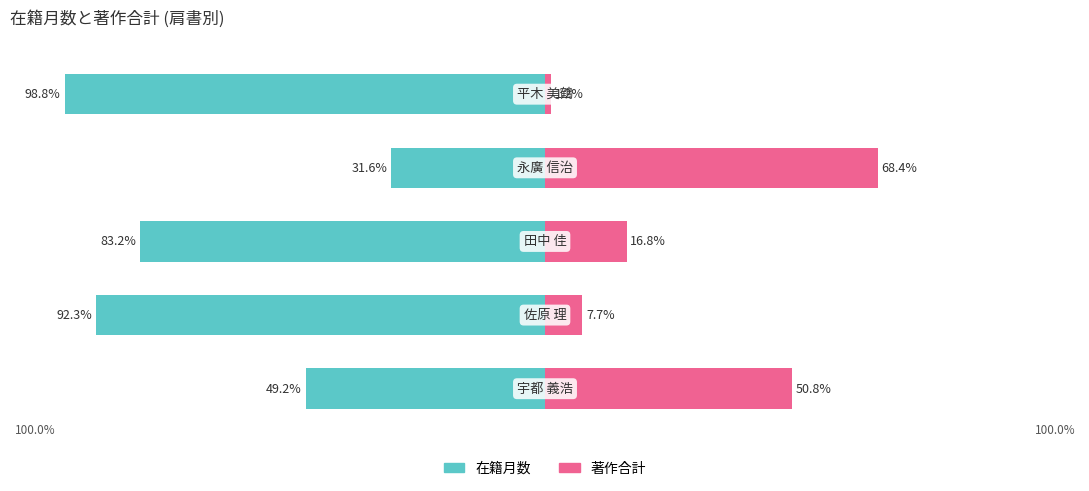

Rank the series at 0 from lowest to highest value.

在籍月数, 著作合計